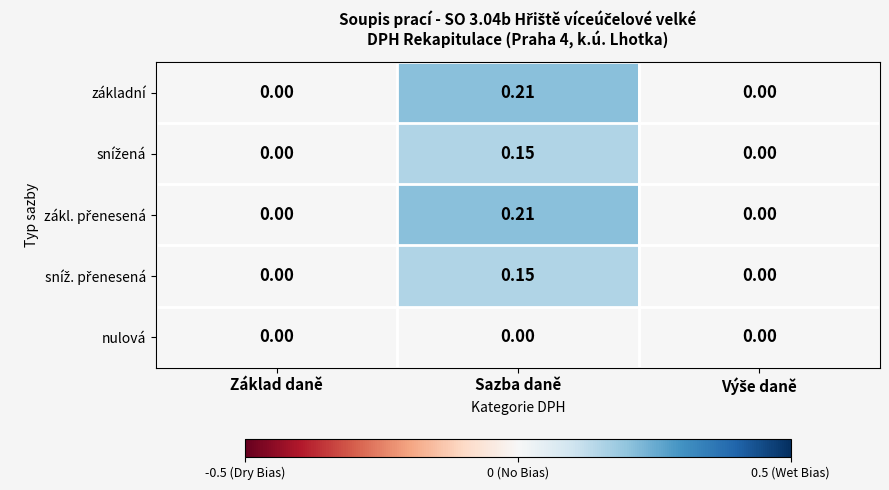

Which series has the widest spread of values?

základní